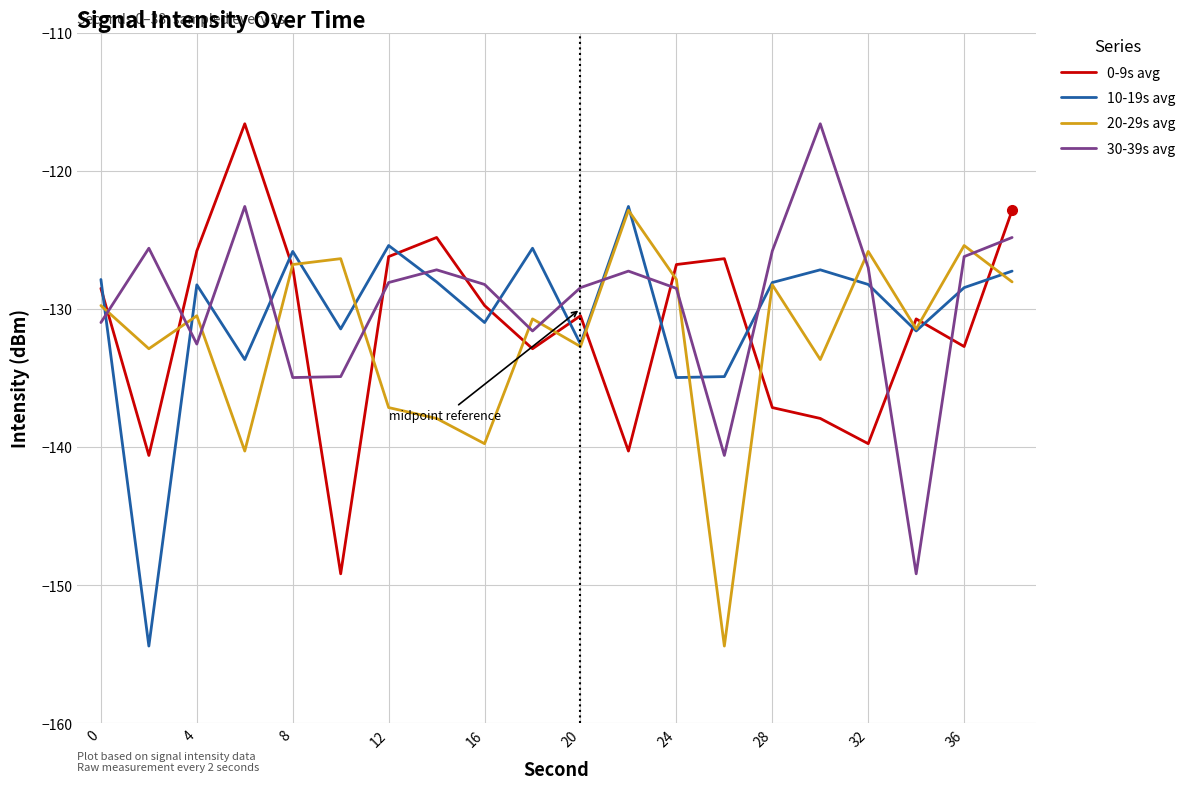

What is the maximum value for 30-39s avg?

-116.6